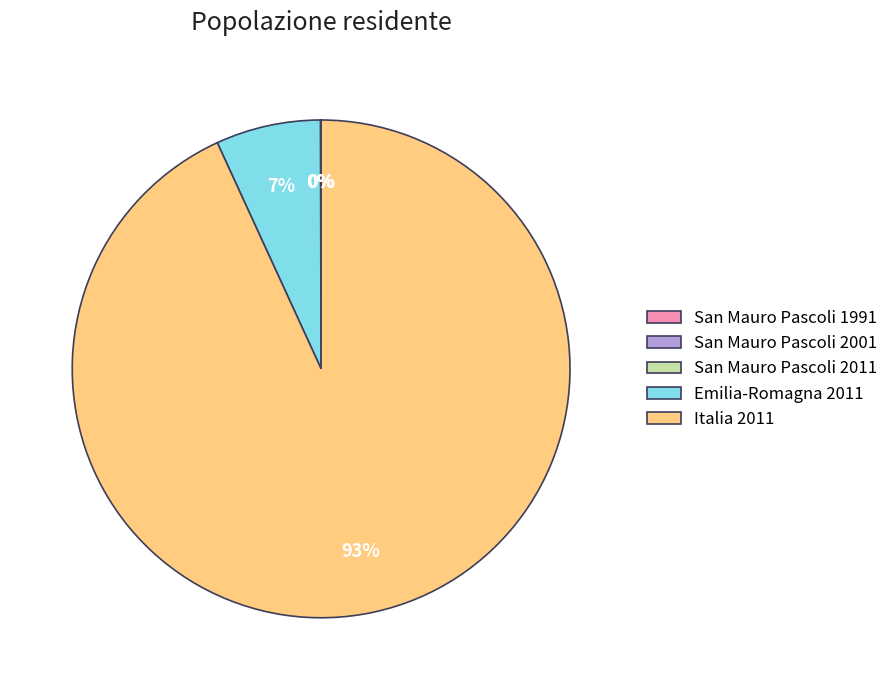

To the nearest percent, what is the average slice percentage?

20%